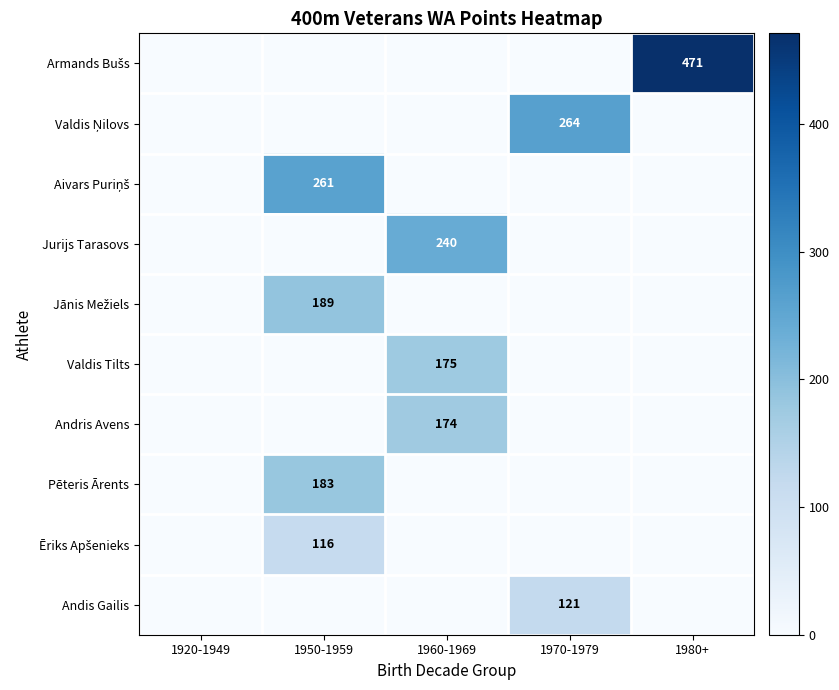

How many data points does each series have?

5